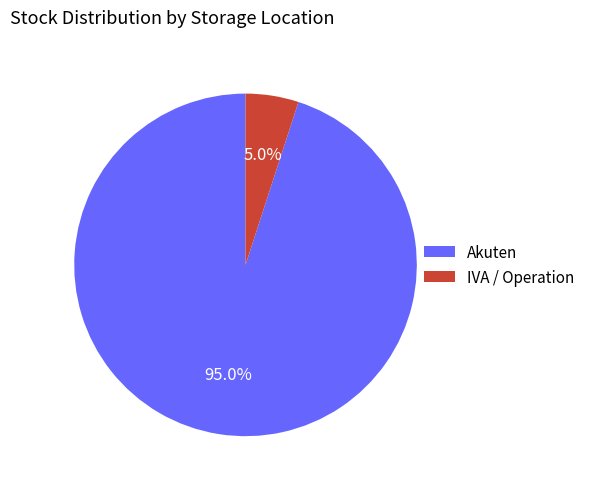

Is there a majority slice in this chart?

Yes